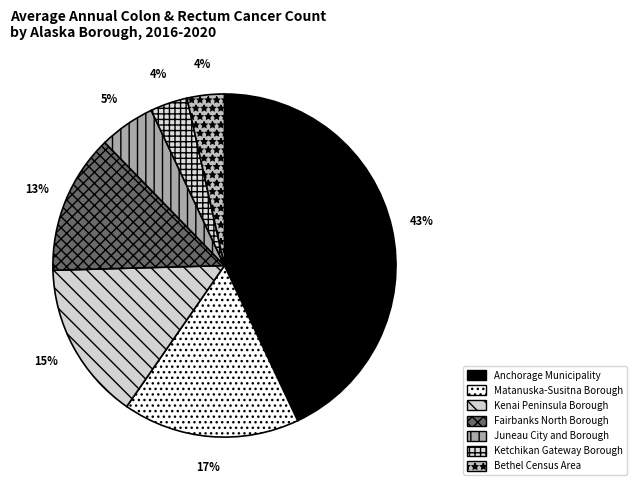

What percentage do Ketchikan Gateway Borough and Juneau City and Borough together represent?

8.8%